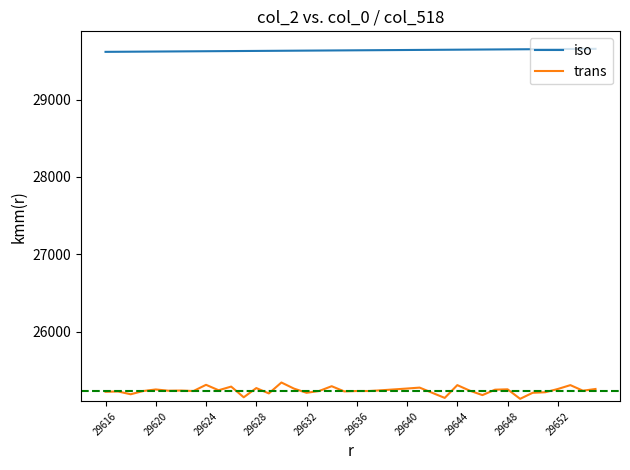

Which series has the widest spread of values?

trans